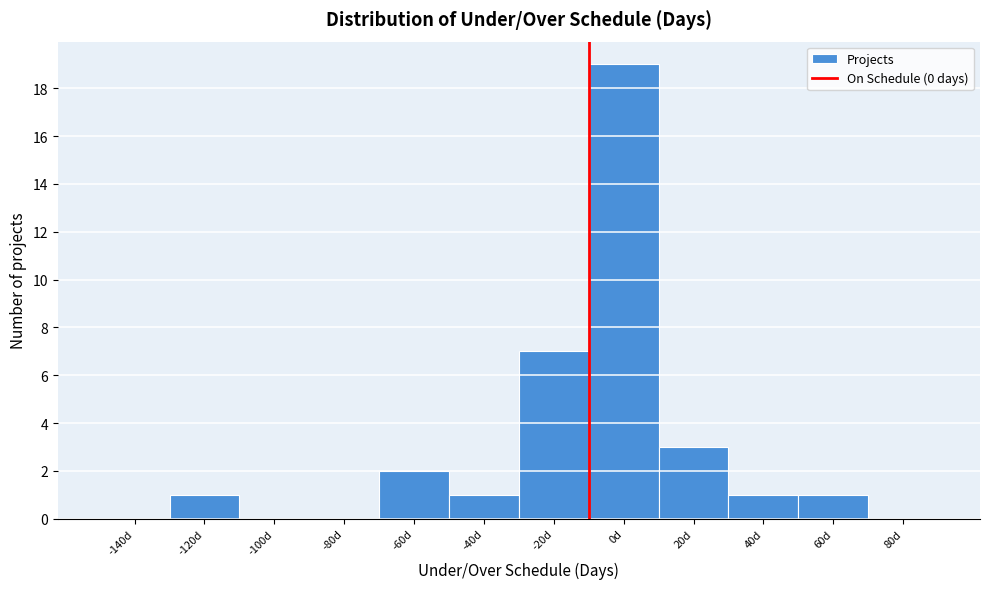

Reading left to right, transcribe all the data shown in this chart.

-140d=0	-120d=1	-100d=0	-80d=0	-60d=2	-40d=1	-20d=7	0d=19	20d=3	40d=1	60d=1	80d=0